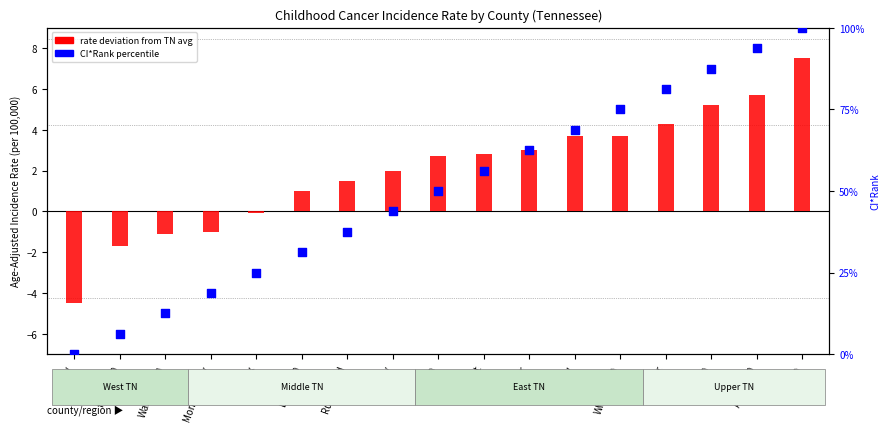

What is the total value across all series at Knox?

24.9